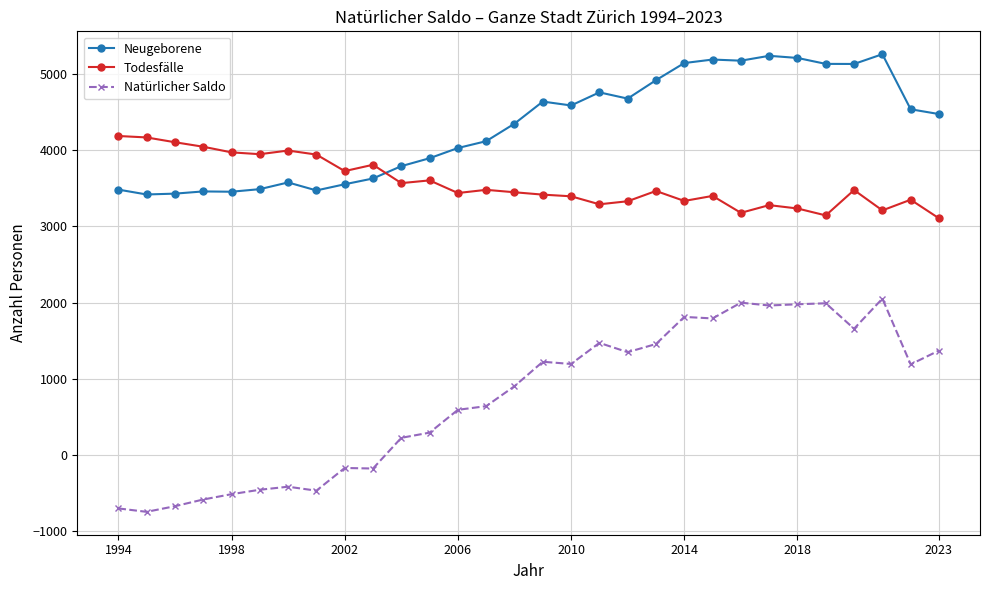

How many negative values does the Natürlicher Saldo series have?

10